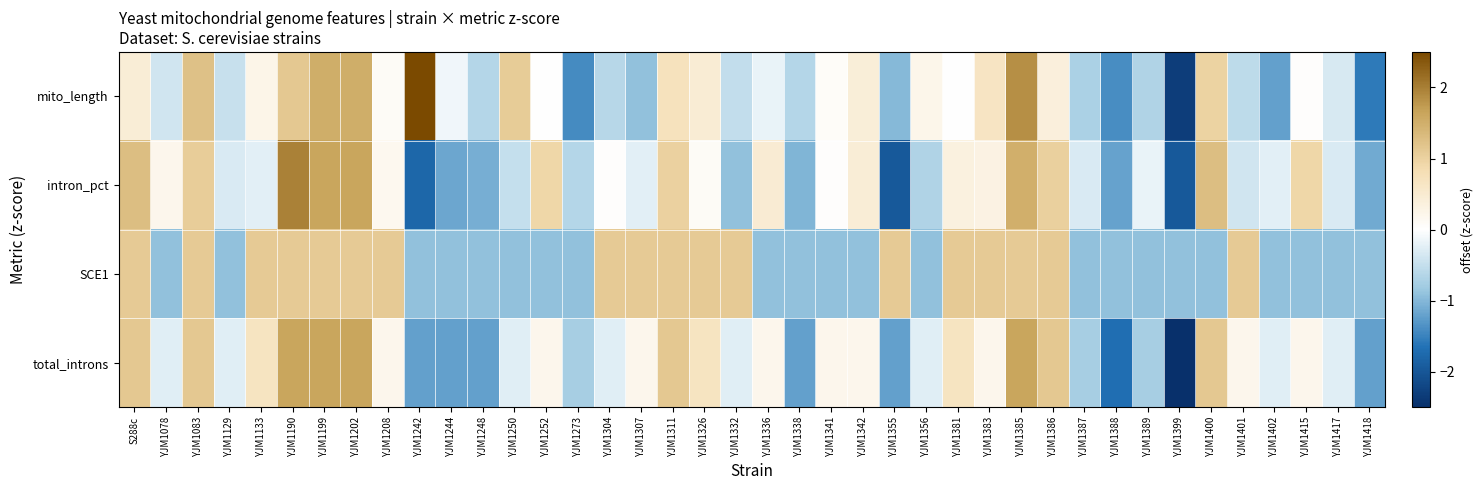

What is the minimum value shown in the chart?

-2.6